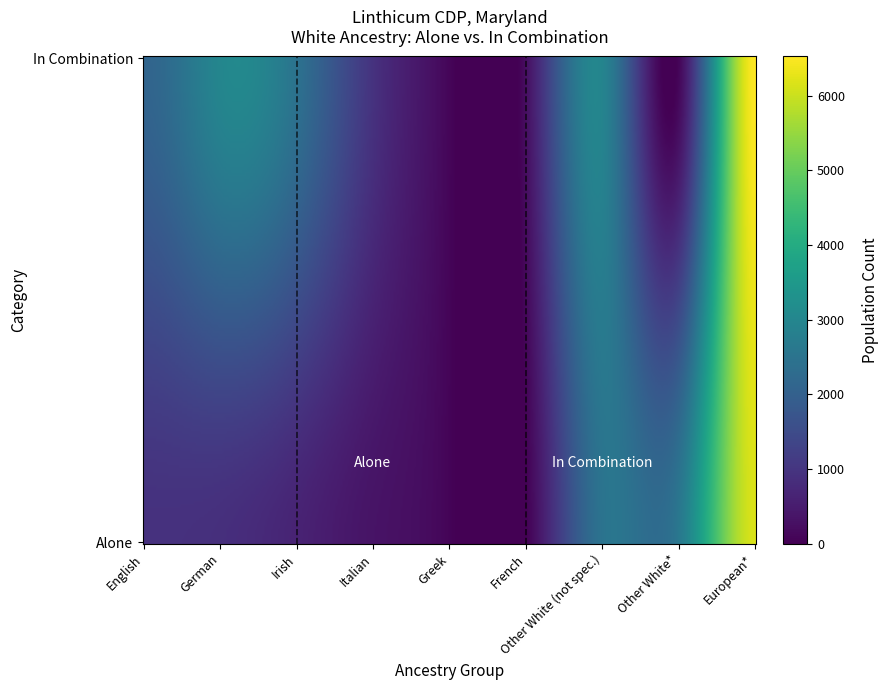

What is the minimum value shown in the chart?

34